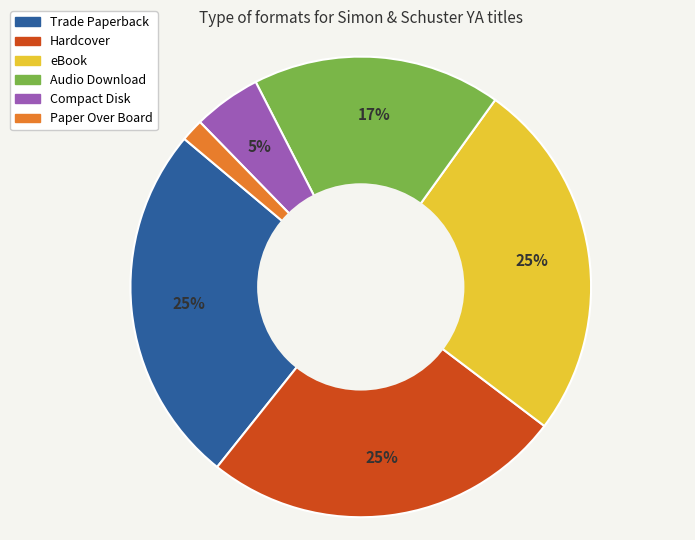

To the nearest percent, what is the combined percentage of eBook and Compact Disk?

30%